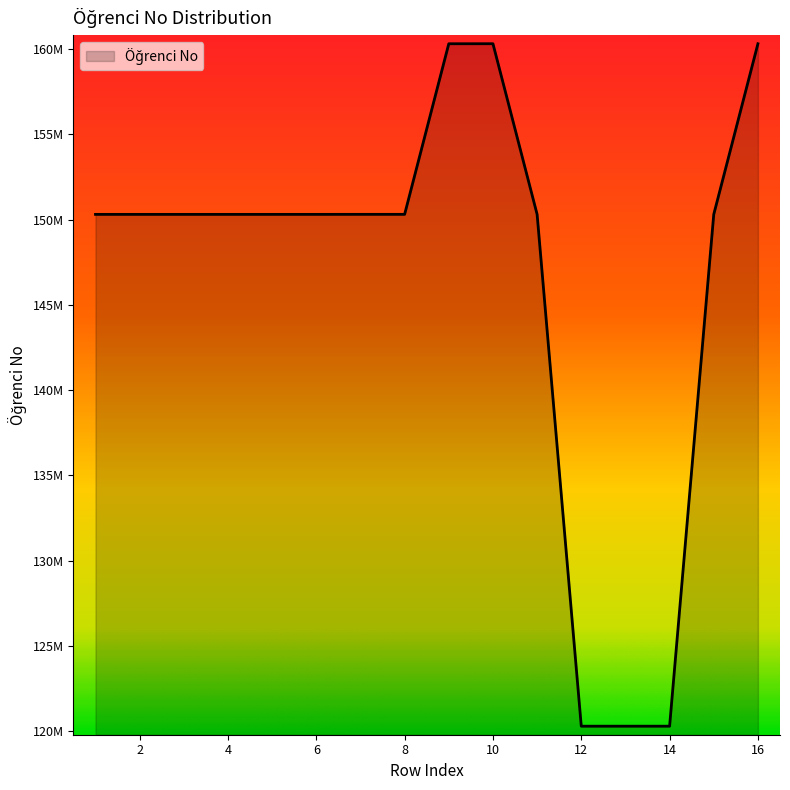

Does the chart have visible grid lines?

No